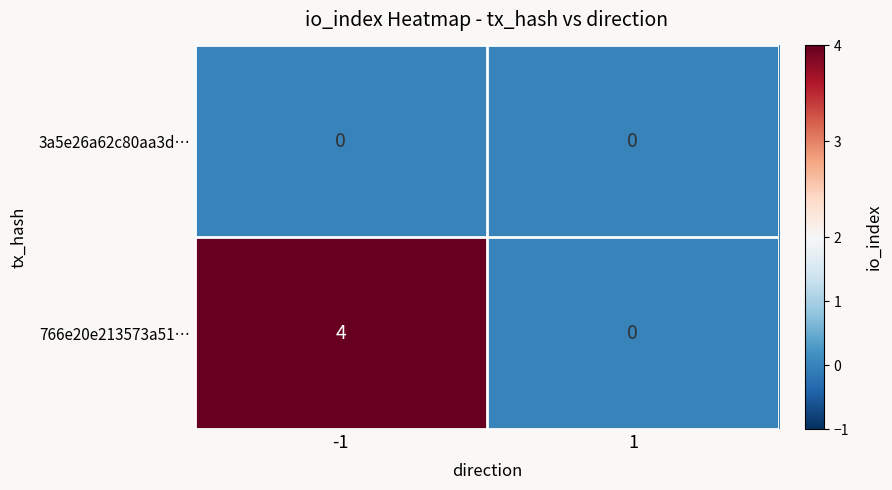

Count the number of data series in this chart.

2